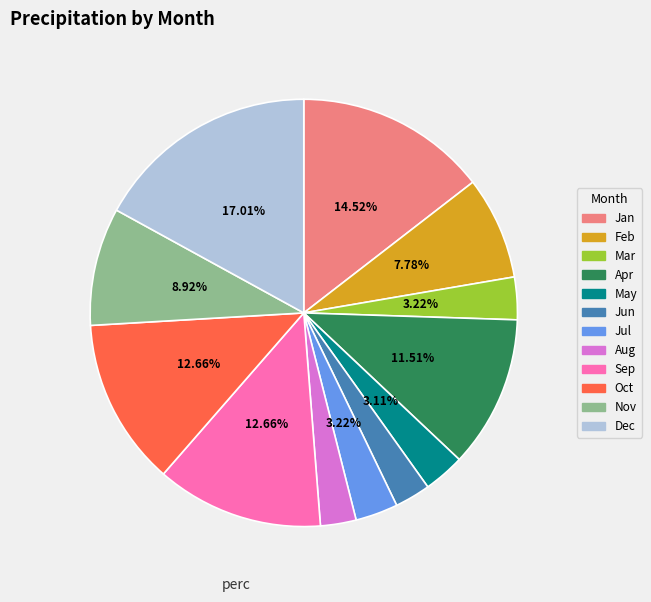

Approximately how many times larger is the value at Jul compared to Mar?

1.0